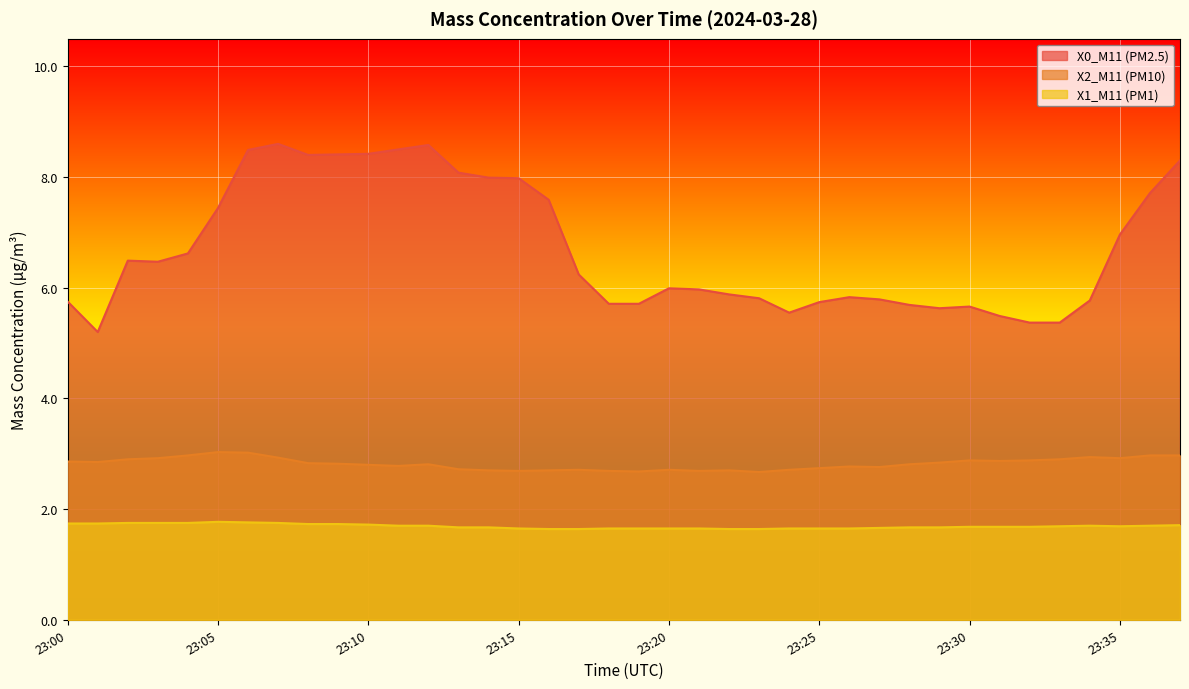

Count the number of categories in the chart.

38